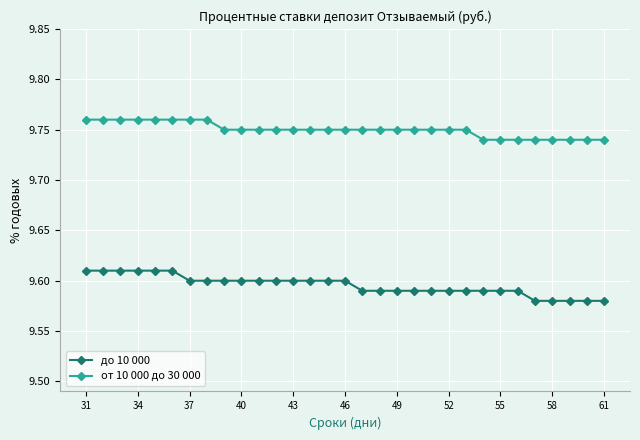

Which series has the widest spread of values?

до 10 000